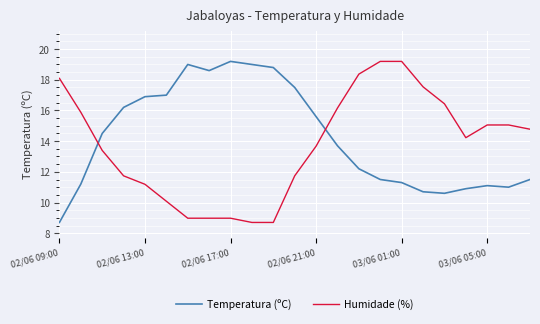

What is the average value of the Humidade (%) series?

13.7